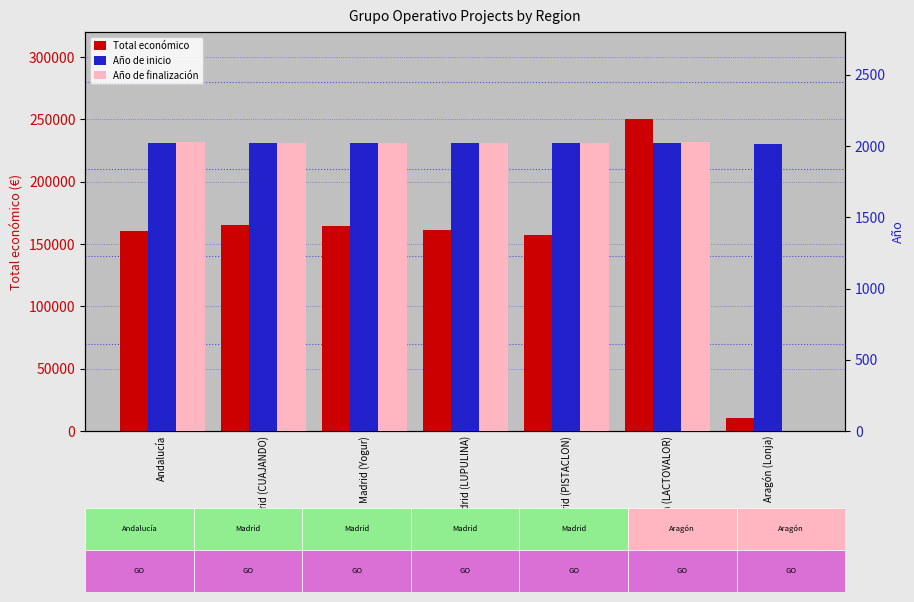

What is the difference between the maximum and second lowest values in the Año de finalización series?

5